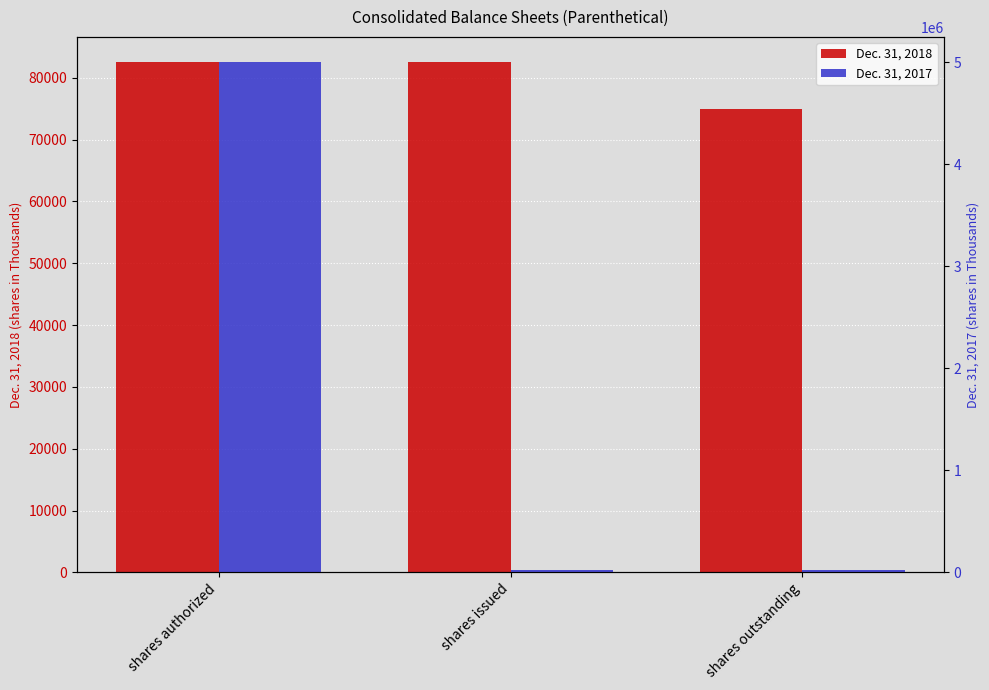

List the series in order of their peak value, highest first.

Dec. 31, 2017, Dec. 31, 2018